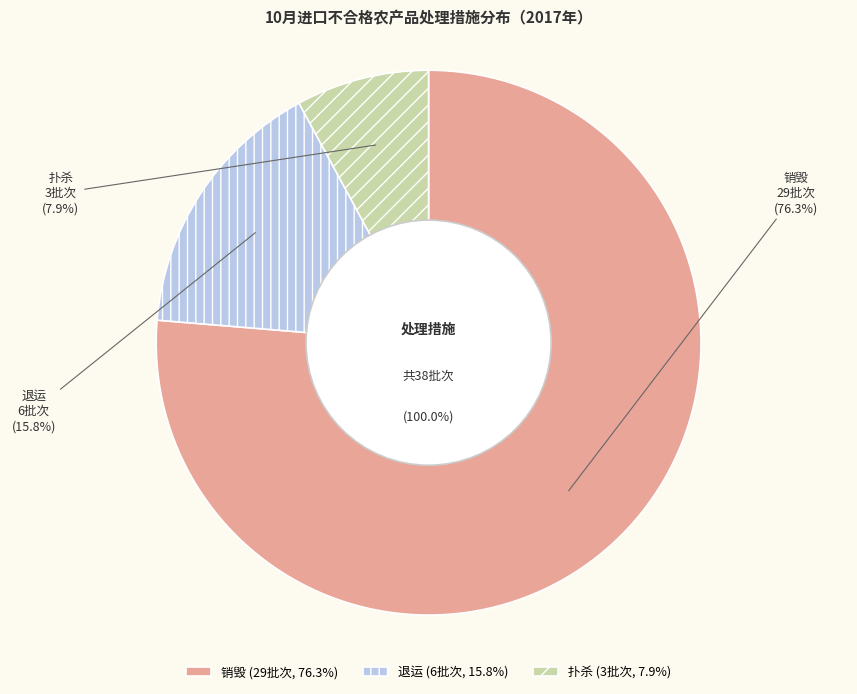

Is 销毁 the majority of the pie?

Yes